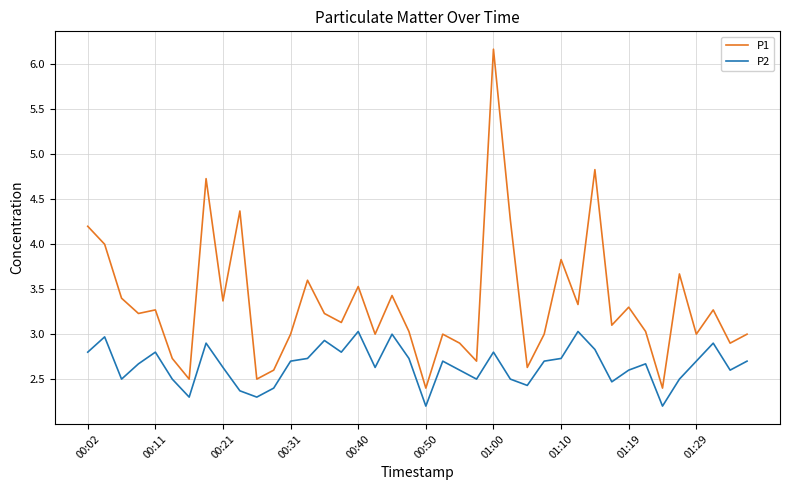

True or false: P2 and P1 cross at least once.

False